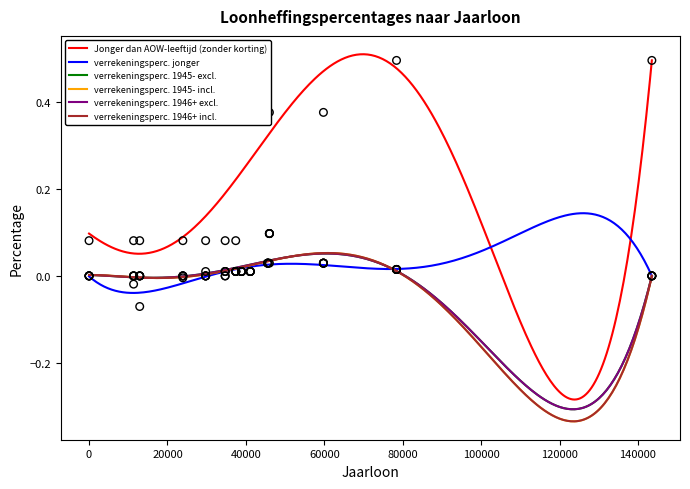

Is the value of verrekeningsperc. 1945- incl. at 0 greater than the value of Jonger dan AOW-leeftijd (zonder korting) at 40000?

No